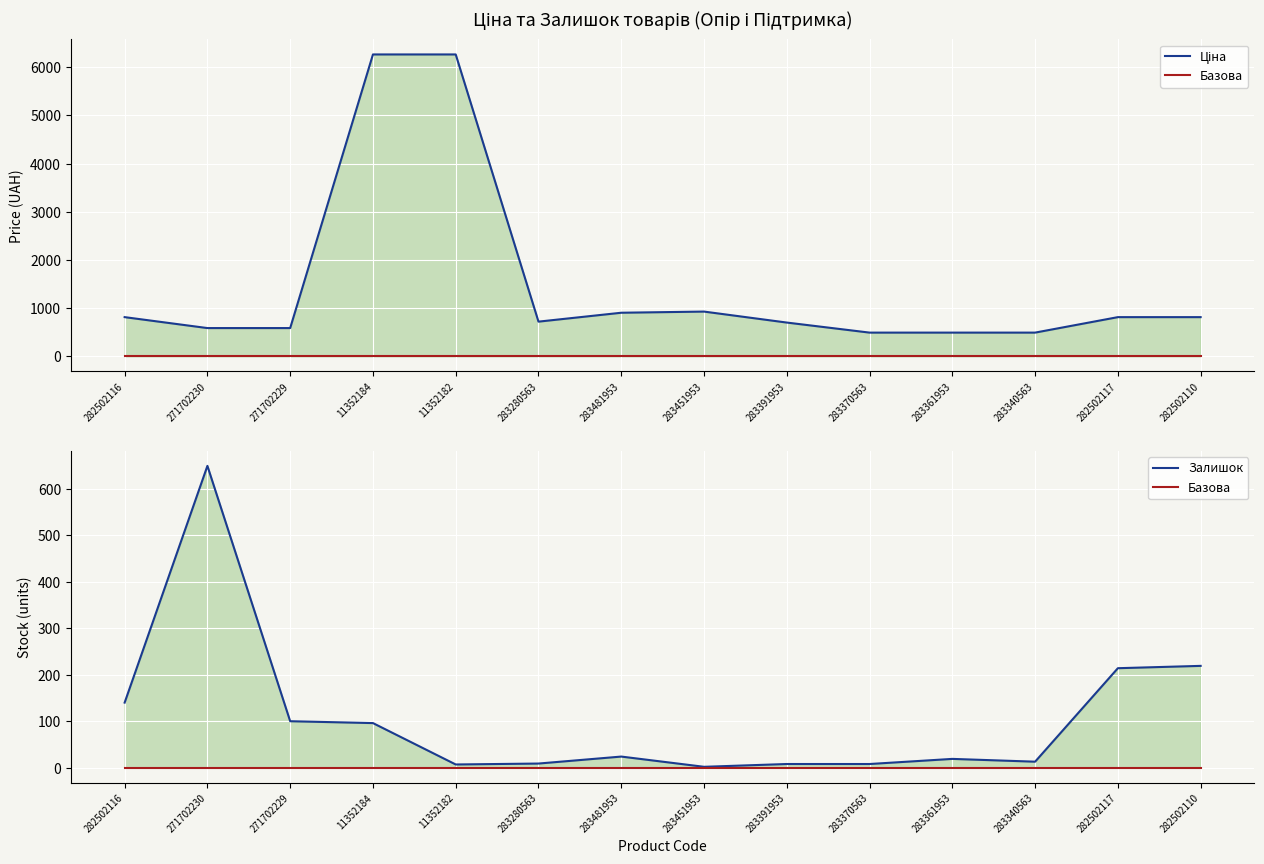

Count the number of data series in this chart.

3